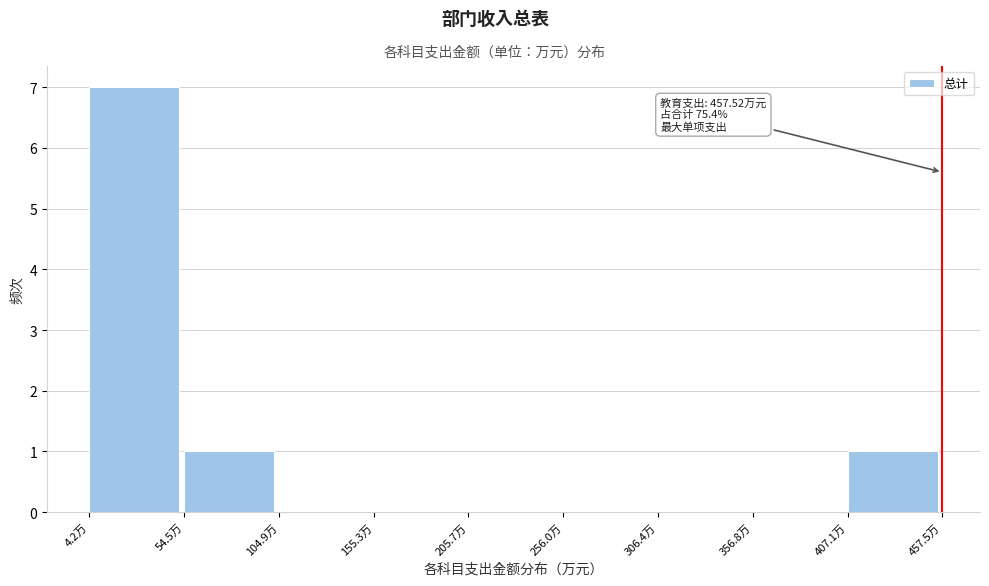

Over which range of the x-axis is the bar tallest?

0 to 50